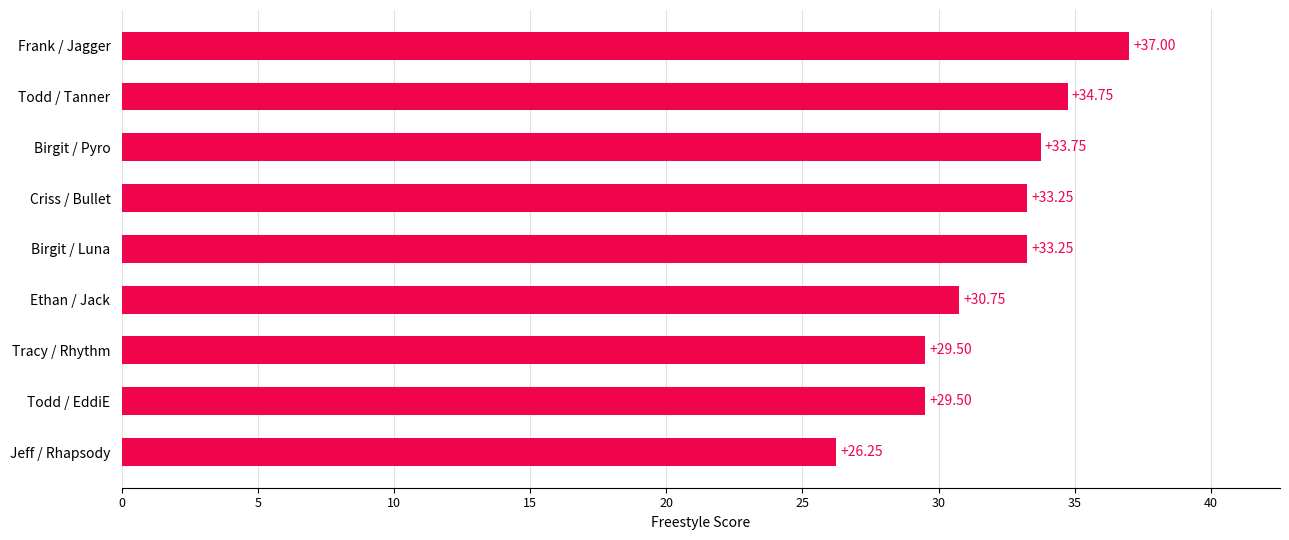

Where is the data nearest to the value 31?

Ethan / Jack